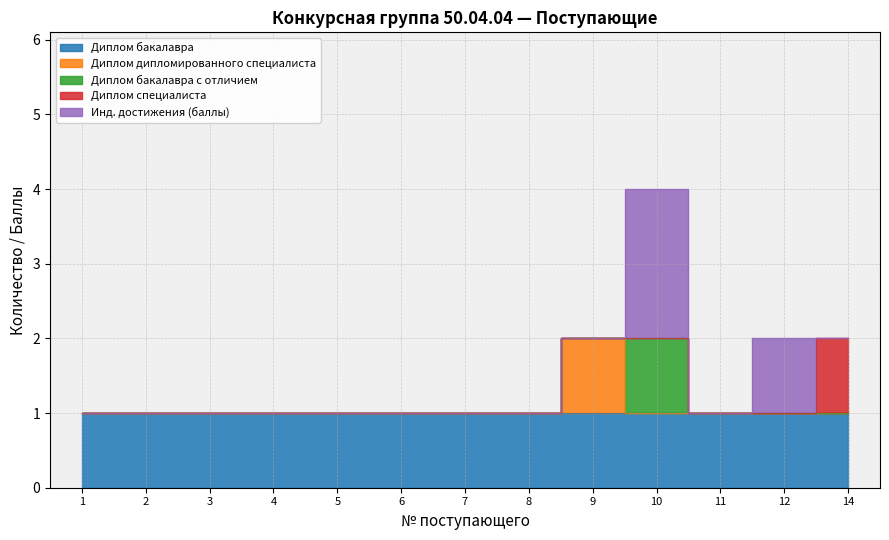

True or false: Диплом бакалавра с отличием and Диплом специалиста intersect in this chart.

False